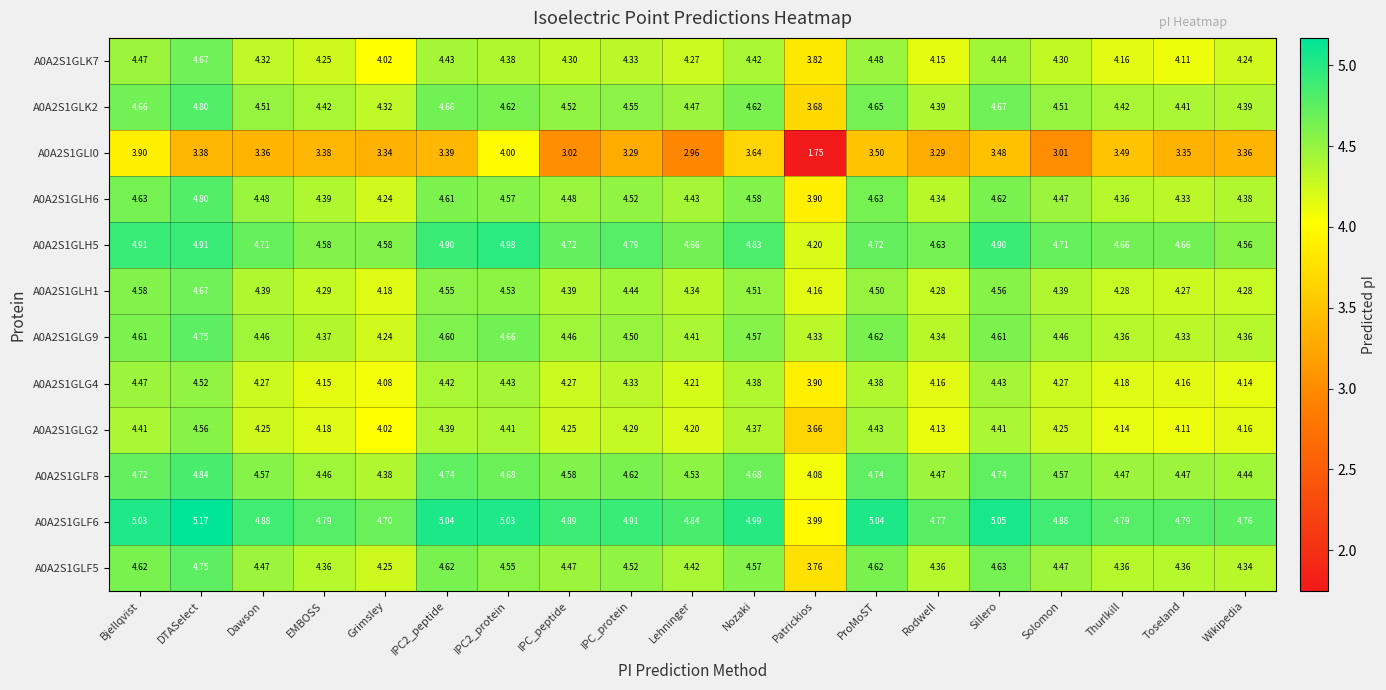

At which category is the sum across all series the highest?

DTASelect